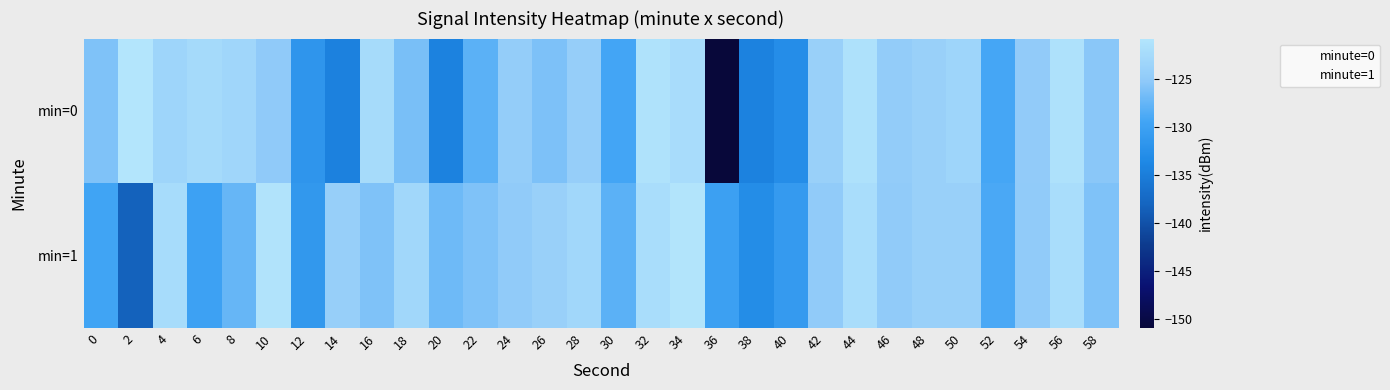

What is the difference between the highest and lowest values at 18?

3.4